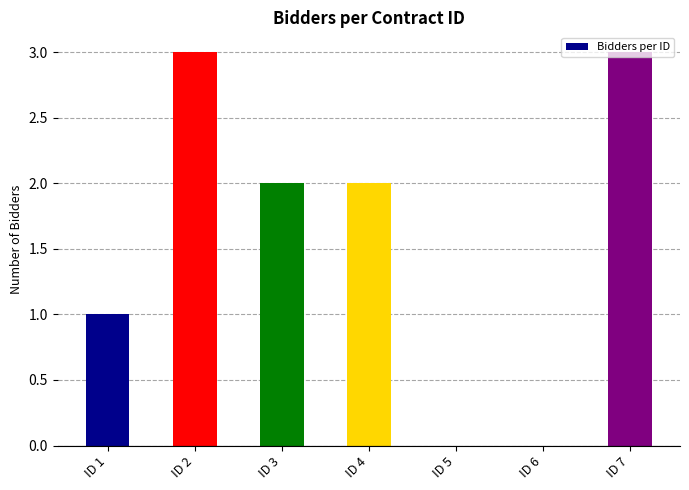

What is the sum of all values?

11